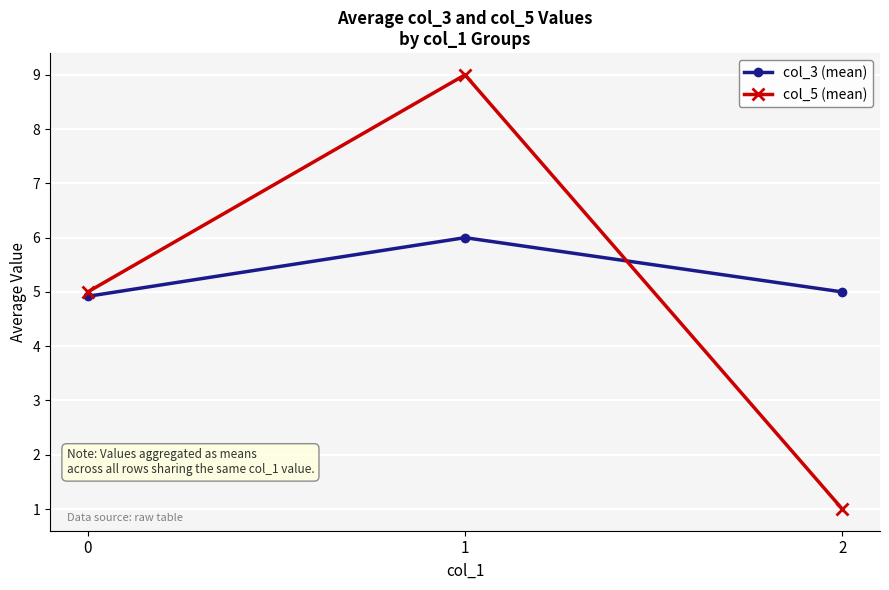

Is it true that col_5 (mean) equals 1.0 at 2?

True